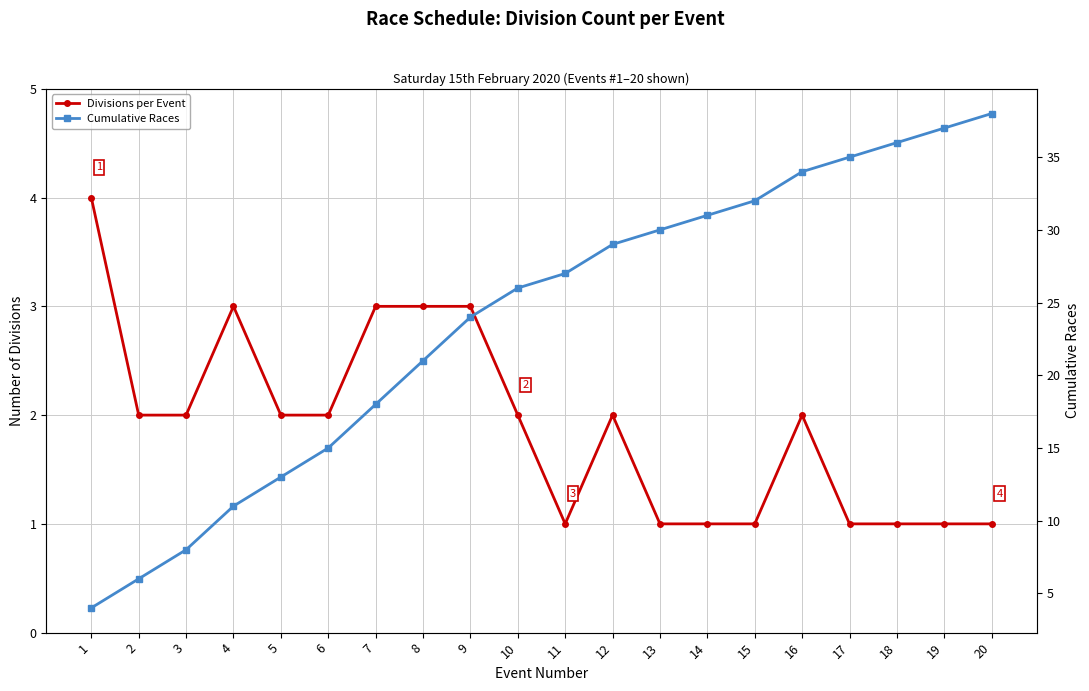

Reading right to left, transcribe all the data shown in this chart.

Divisions per Event: 20=1	19=1	18=1	17=1	16=2	15=1	14=1	13=1	12=2	11=1	10=2	9=3	8=3	7=3	6=2	5=2	4=3	3=2	2=2	1=4
Cumulative Races: 20=38	19=37	18=36	17=35	16=34	15=32	14=31	13=30	12=29	11=27	10=26	9=24	8=21	7=18	6=15	5=13	4=11	3=8	2=6	1=4